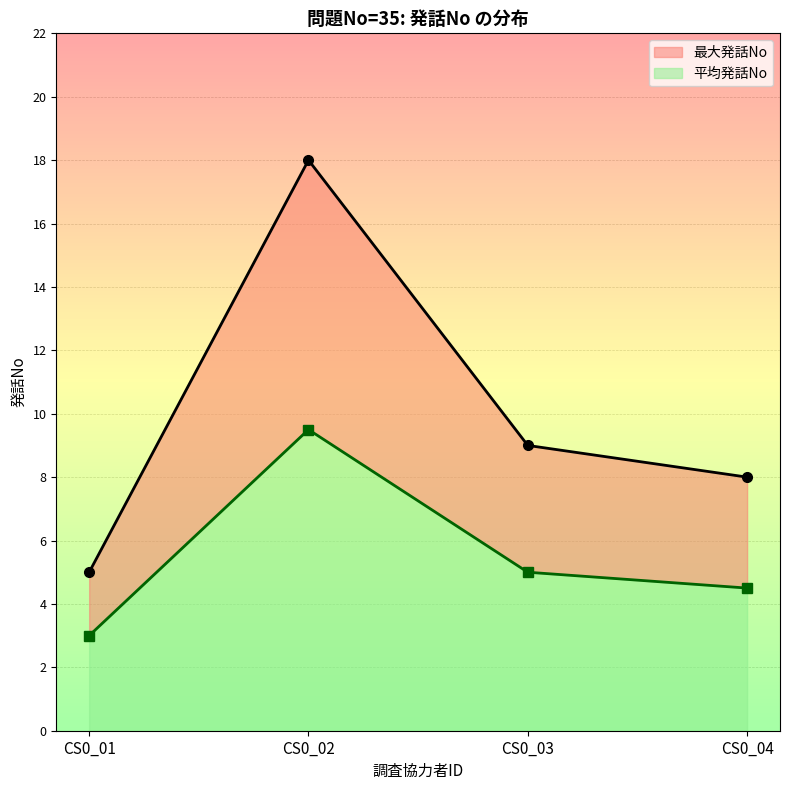

How many interior local peaks does the mean_発話No series have?

1